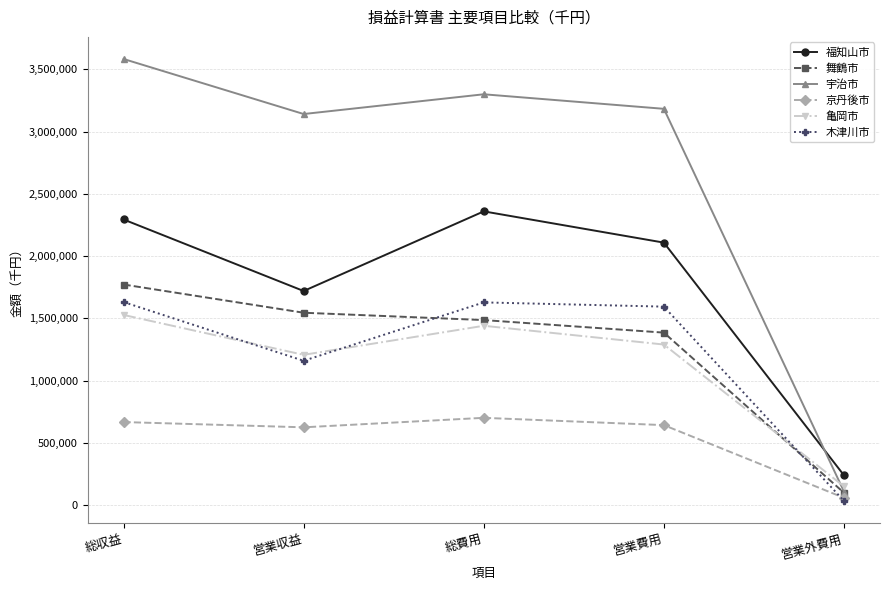

Which series has the widest spread of values?

宇治市